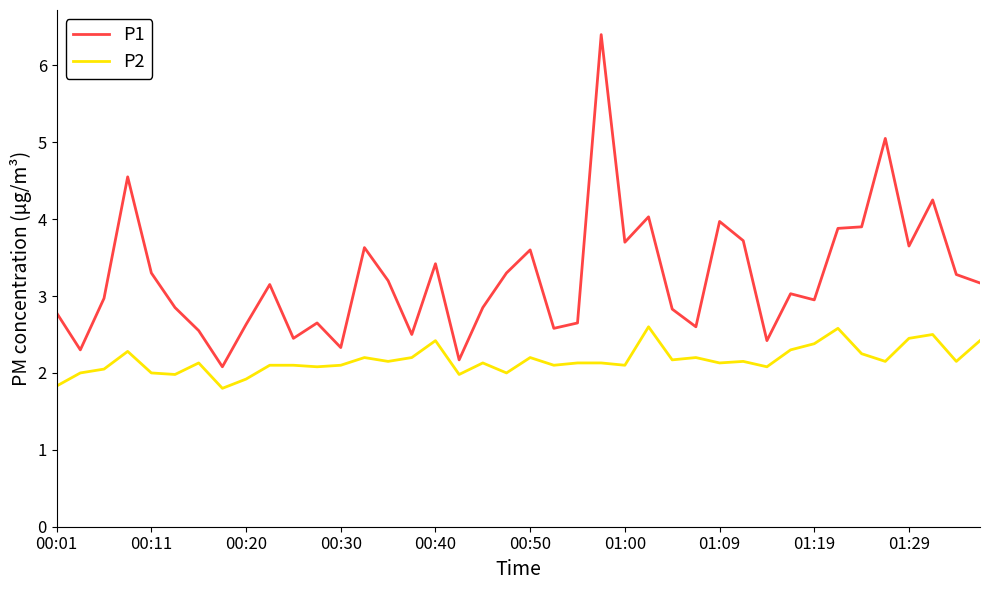

What is the difference between the maximum and minimum values in the P2 series?

0.8